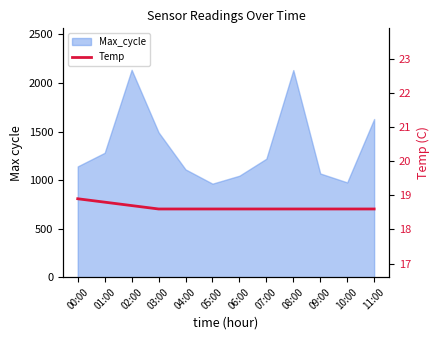

How many categories are shown in the chart?

12